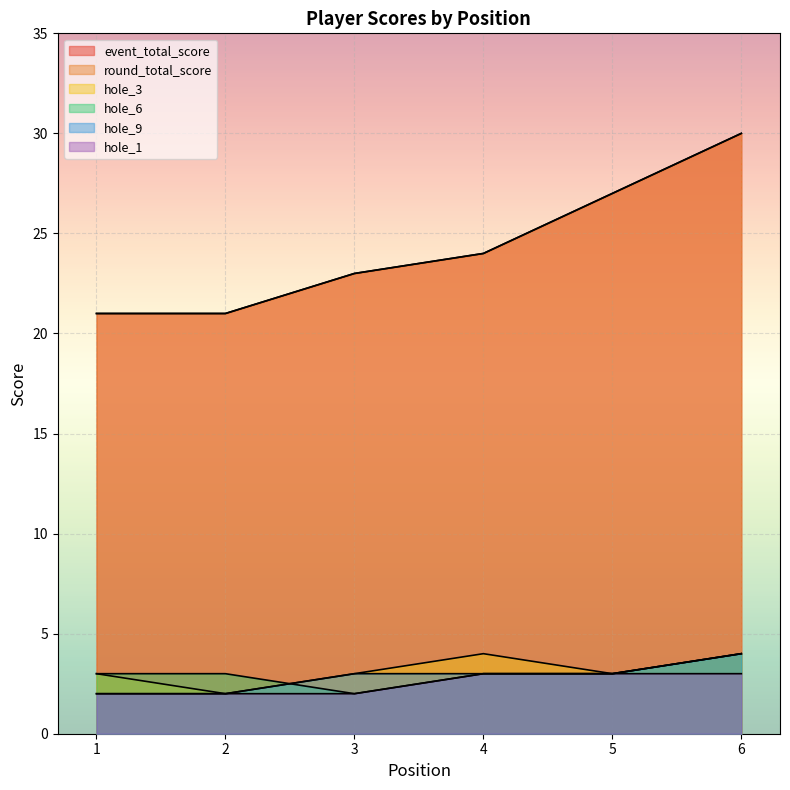

What is the minimum value for hole_9?

2